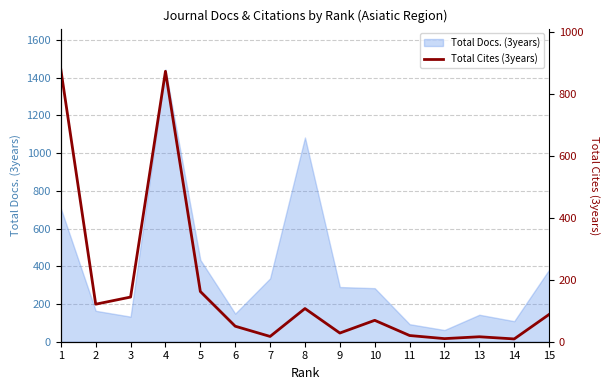

What is the minimum value for Total Docs. (3years)?

62